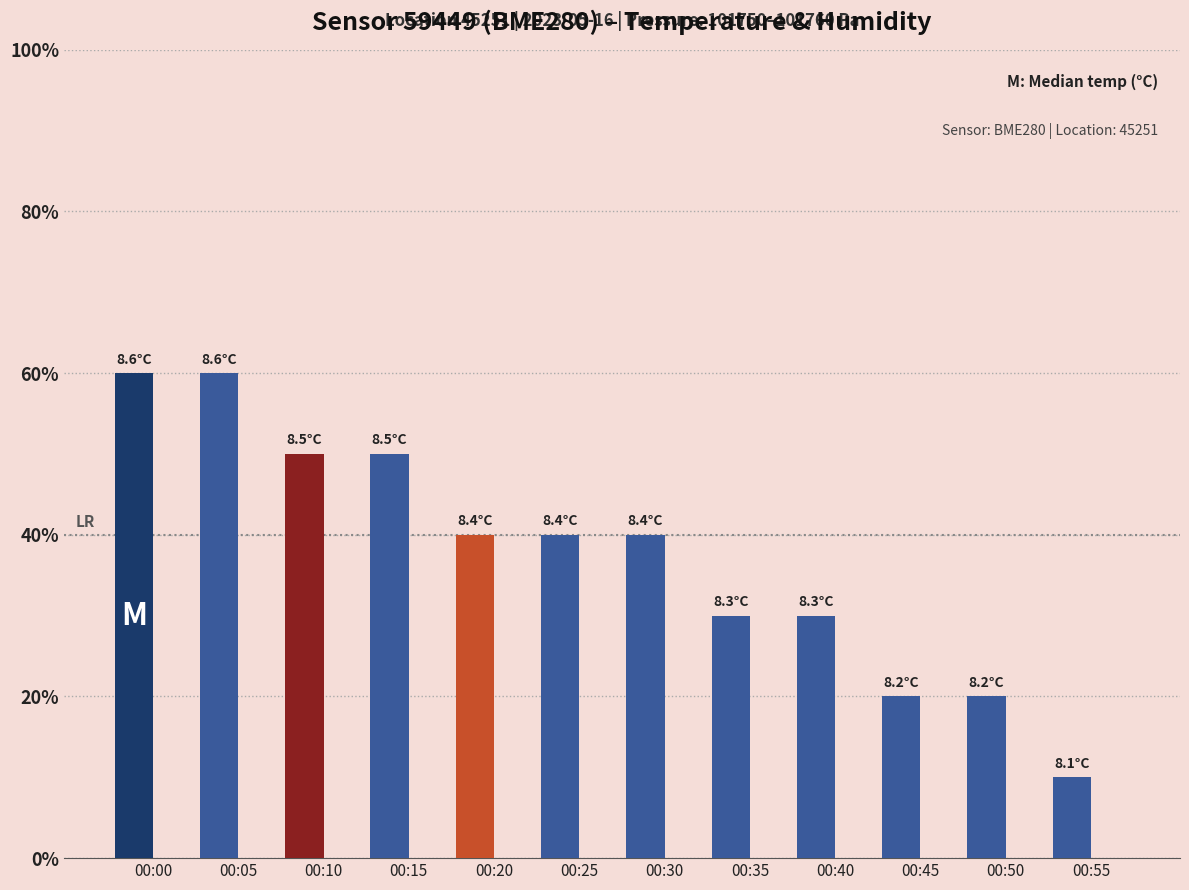

Reading right to left, extract all data points from this chart.

10	20	20	30	30	40	40	40	50	50	60	60